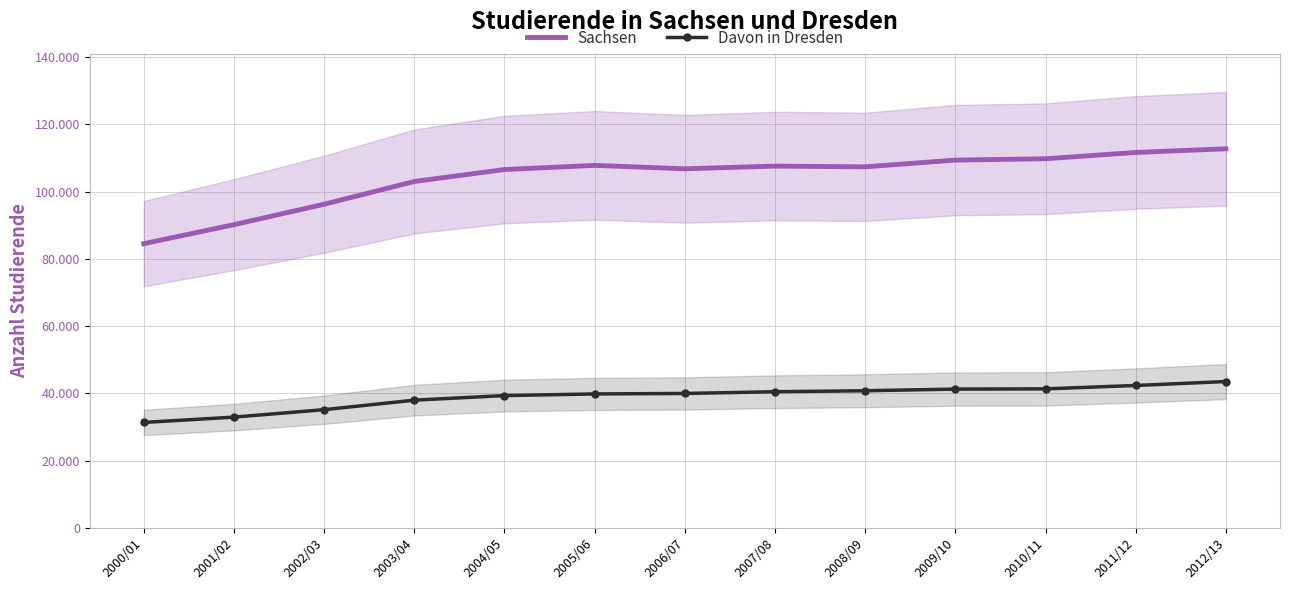

What value does the Sachsen series have at 2005/06, to the nearest 10?

107790